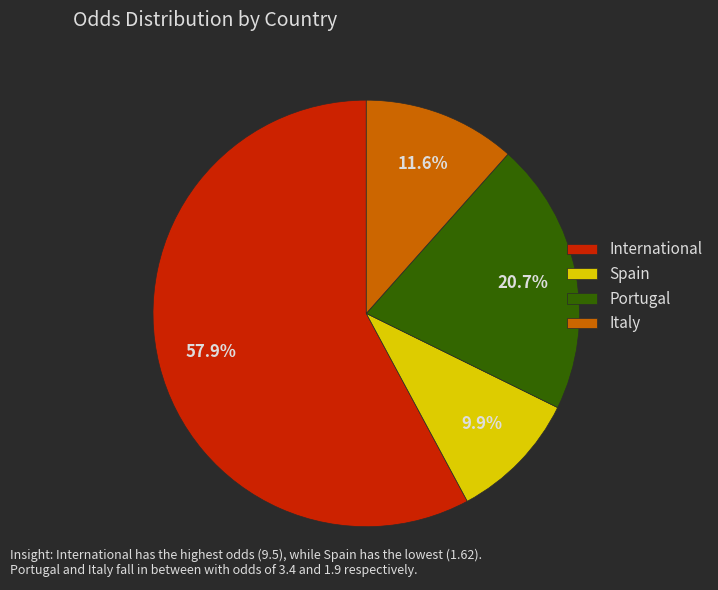

What percentage is the Italy slice, to the nearest percent?

12%